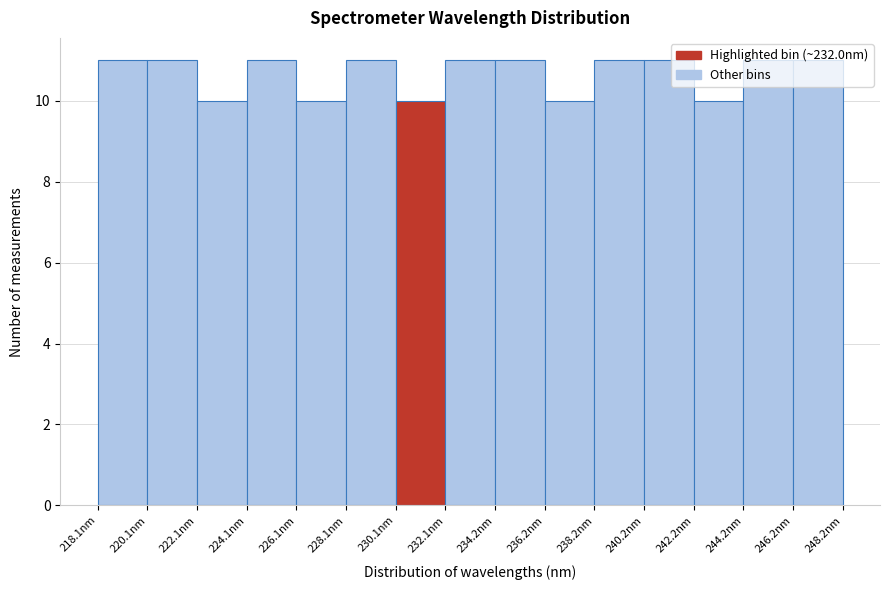

Reading left to right, transcribe this chart: for each bar, give the range it covers on the x-axis and its height. Neither the bar edges nor the heights are printed on the chart, so give them approximately, as read against the axes.

218 to 220: 11
220 to 222: 11
222 to 224: 10
224 to 226: 11
226 to 228: 10
228 to 230: 11
230 to 232: 10
232 to 234: 11
234 to 236: 11
236 to 238: 10
238 to 240: 11
240 to 242: 11
242 to 244: 10
244 to 246: 11
246 to 248: 11